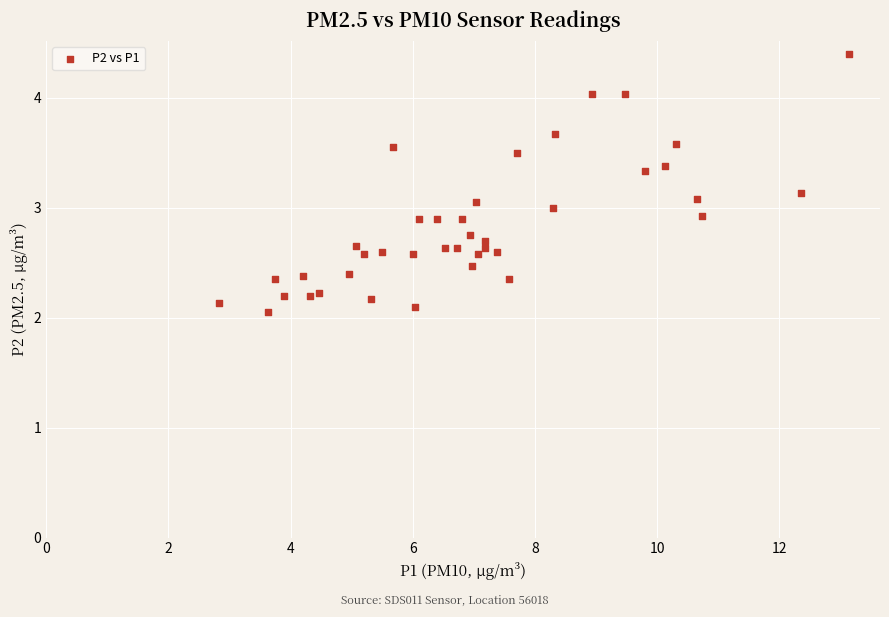

What is the range of X values (max minus min)?

10.3